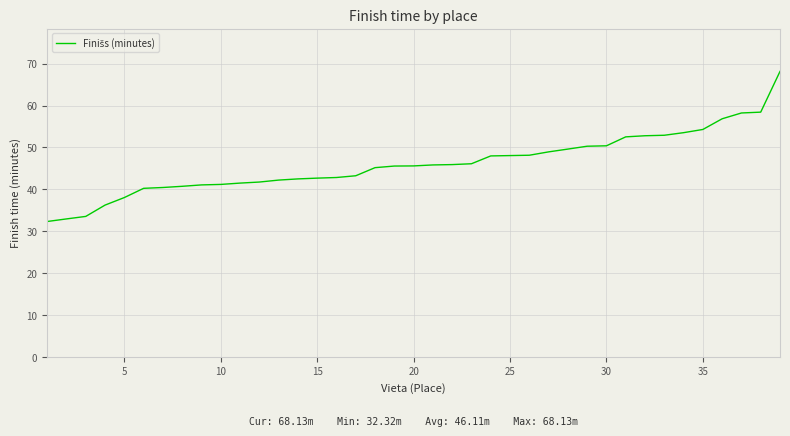

What is the difference between the maximum and minimum values?

35.8